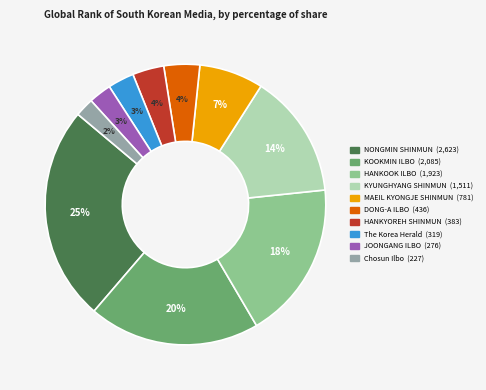

Is there any slice that represents more than half of the pie?

No